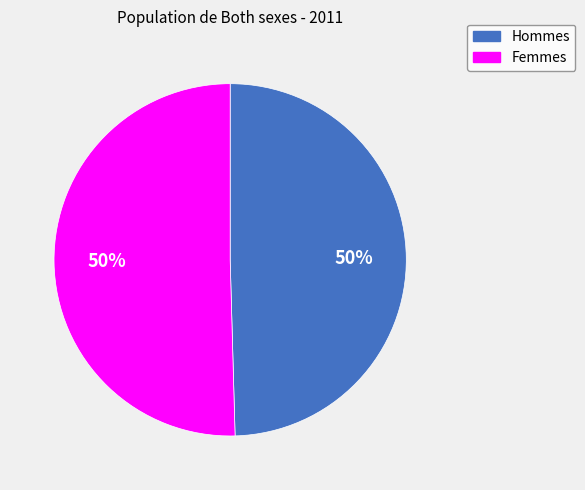

To the nearest percent, what is the average slice percentage?

50%